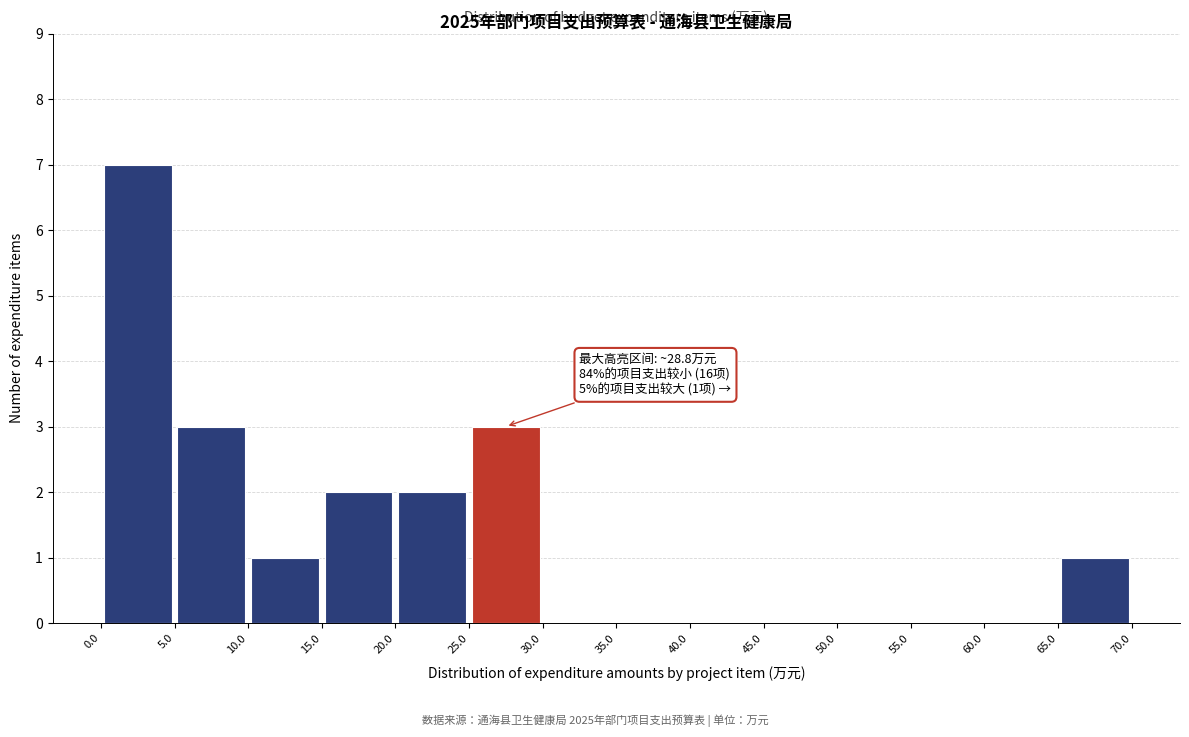

Which range on the x-axis has the tallest bar?

0.0 to 5.0